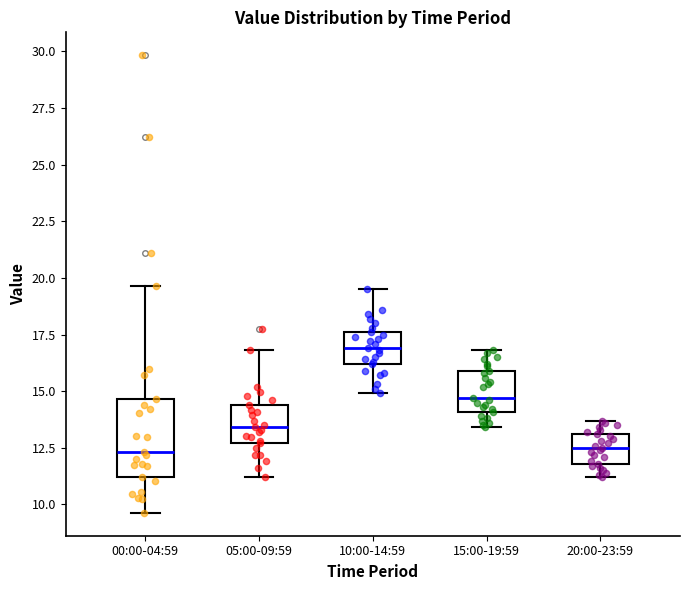

Reading left to right, transcribe this box plot: for each box, give where its median line is, the range the box spans, and where its two whiskers end, as read against the y-axis. The values are not printed on the chart, so give them approximately, as read against the axis.

00:00-04:59: median 12.5, box 11.0 to 14.5, whiskers 9.5 to 19.5
05:00-09:59: median 13.5, box 12.5 to 14.5, whiskers 11.0 to 17.0
10:00-14:59: median 17.0, box 16.0 to 17.5, whiskers 15.0 to 19.5
15:00-19:59: median 14.5, box 14.0 to 16.0, whiskers 13.5 to 17.0
20:00-23:59: median 12.5, box 12.0 to 13.0, whiskers 11.0 to 13.5